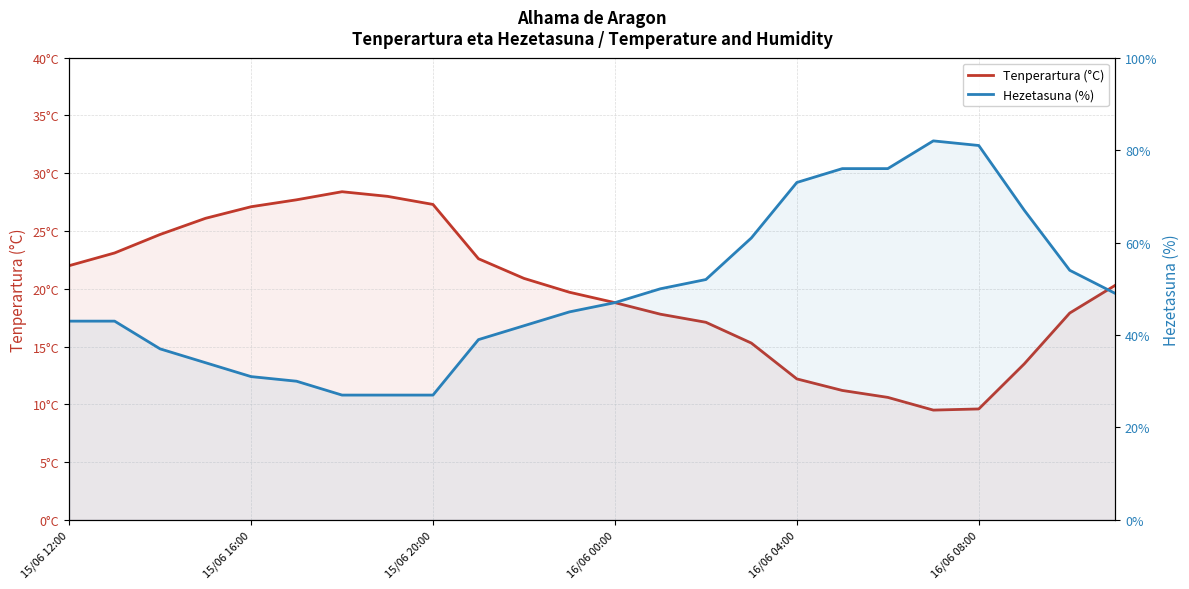

Reading left to right, list all the values displayed in this chart.

Tenperartura (°C): 22.0	23.1	24.7	26.1	27.1	27.7	28.4	28.0	27.3	22.6	20.9	19.7	18.8	17.8	17.1	15.3	12.2	11.2	10.6	9.5	9.6	13.5	17.9	20.3
Hezetasuna (%): 43.0	43.0	37.0	34.0	31.0	30.0	27.0	27.0	27.0	39.0	42.0	45.0	47.0	50.0	52.0	61.0	73.0	76.0	76.0	82.0	81.0	67.0	54.0	49.0